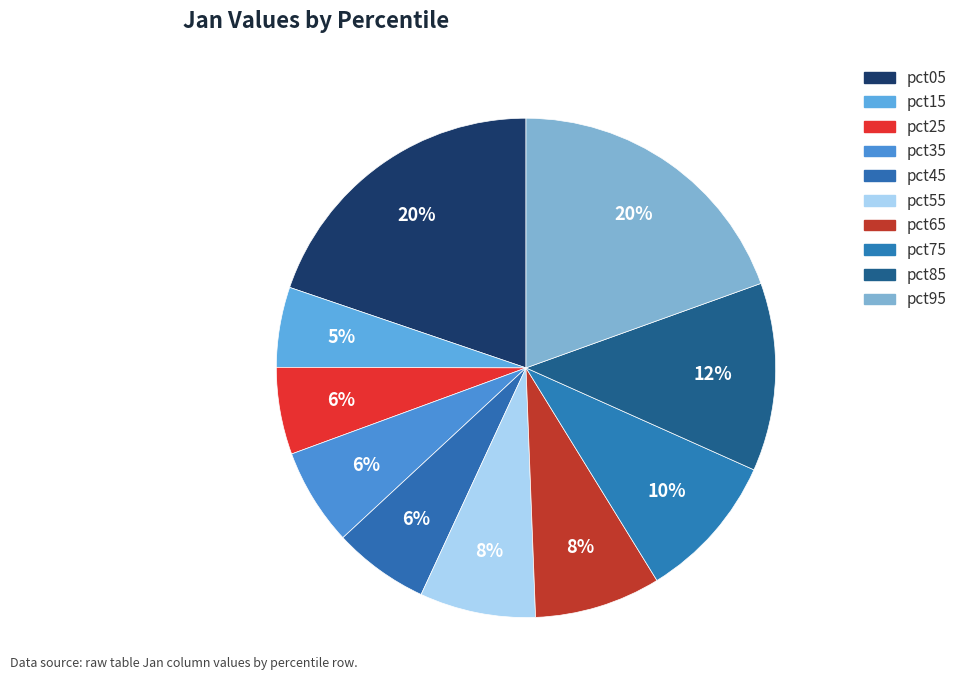

To the nearest percent, what is the combined percentage of pct35 and pct45?

12%